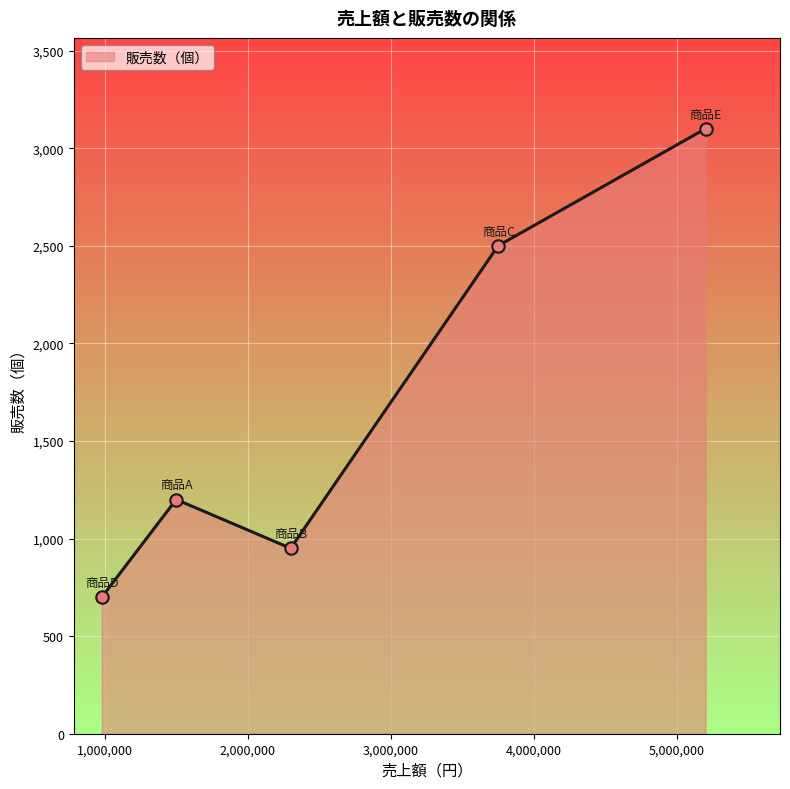

How many interior local peaks (higher than both neighbors) does the data have?

1